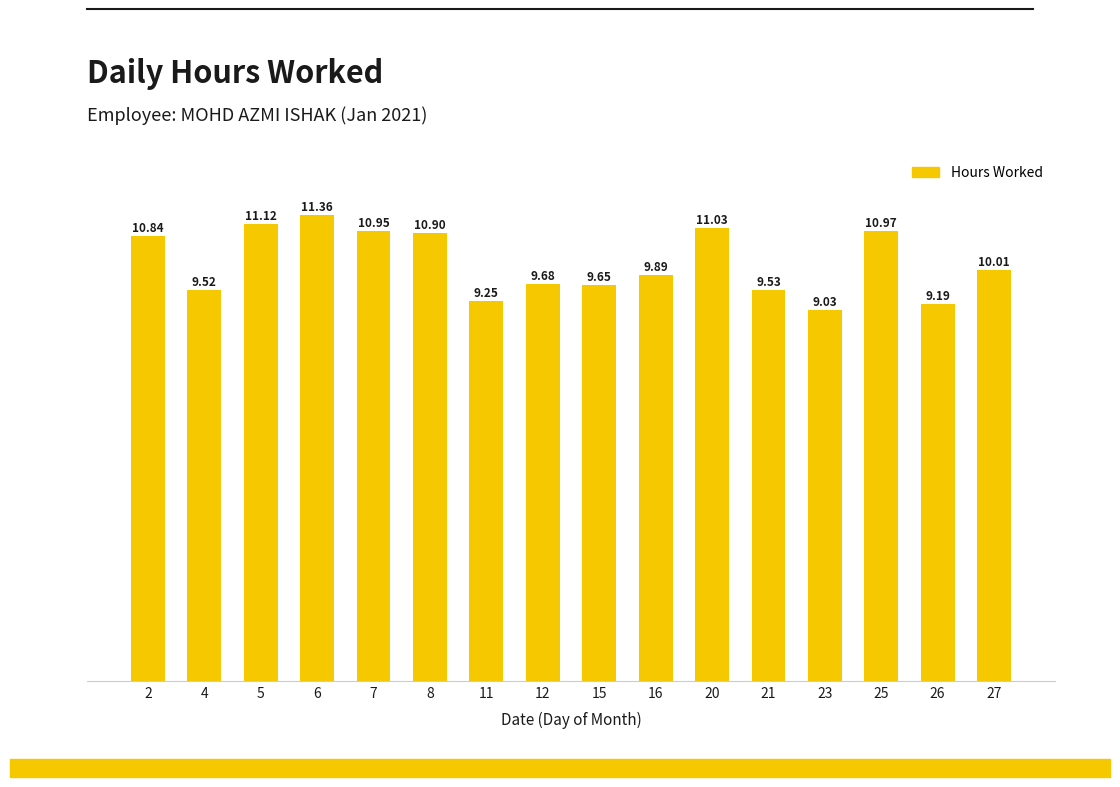

True or false: the data shows 11.0 at 25.

True